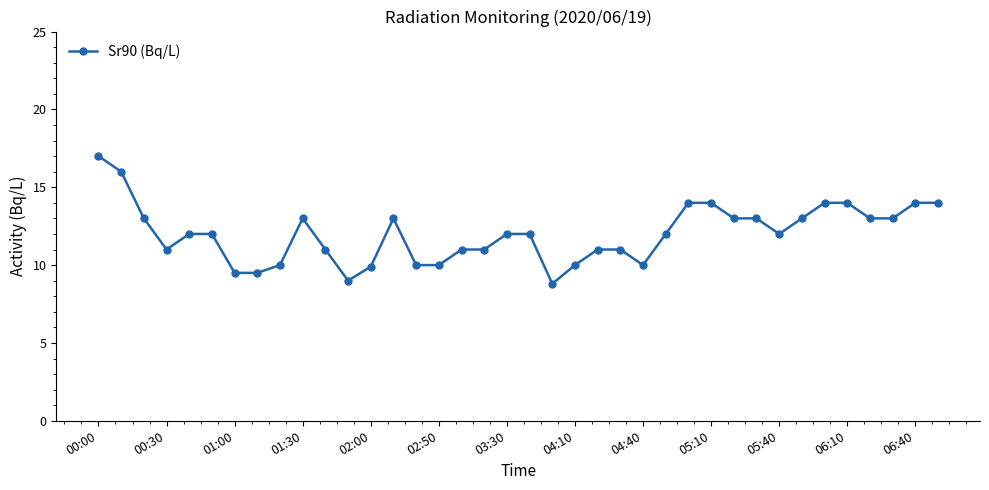

What is the average value?

12.0